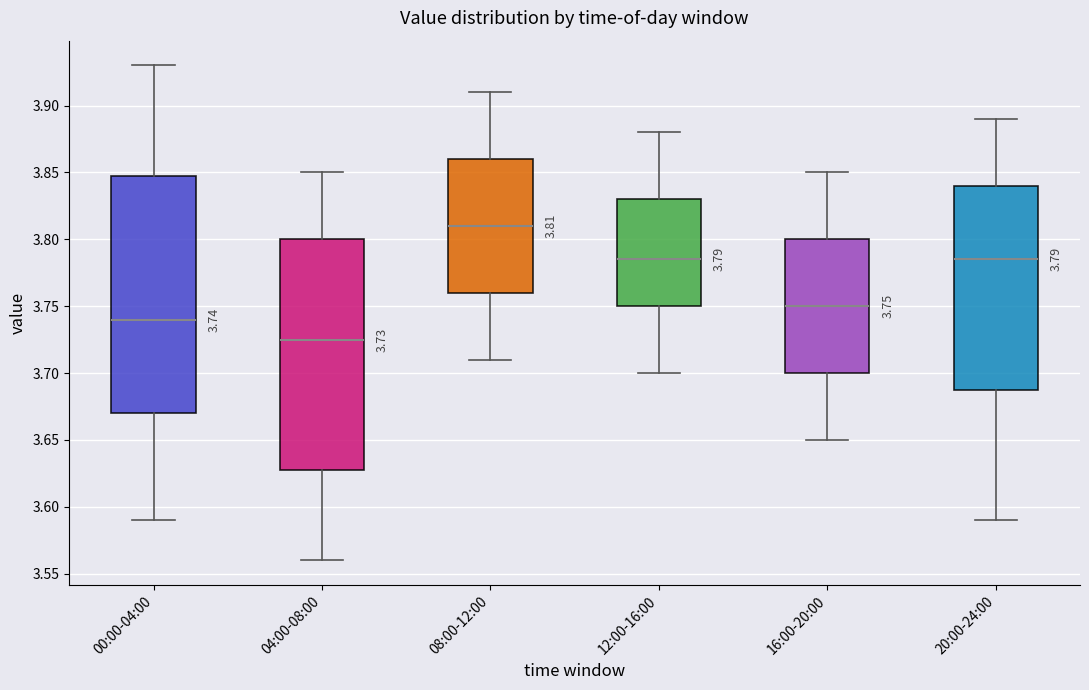

Which box has the lowest median line?

04:00-08:00